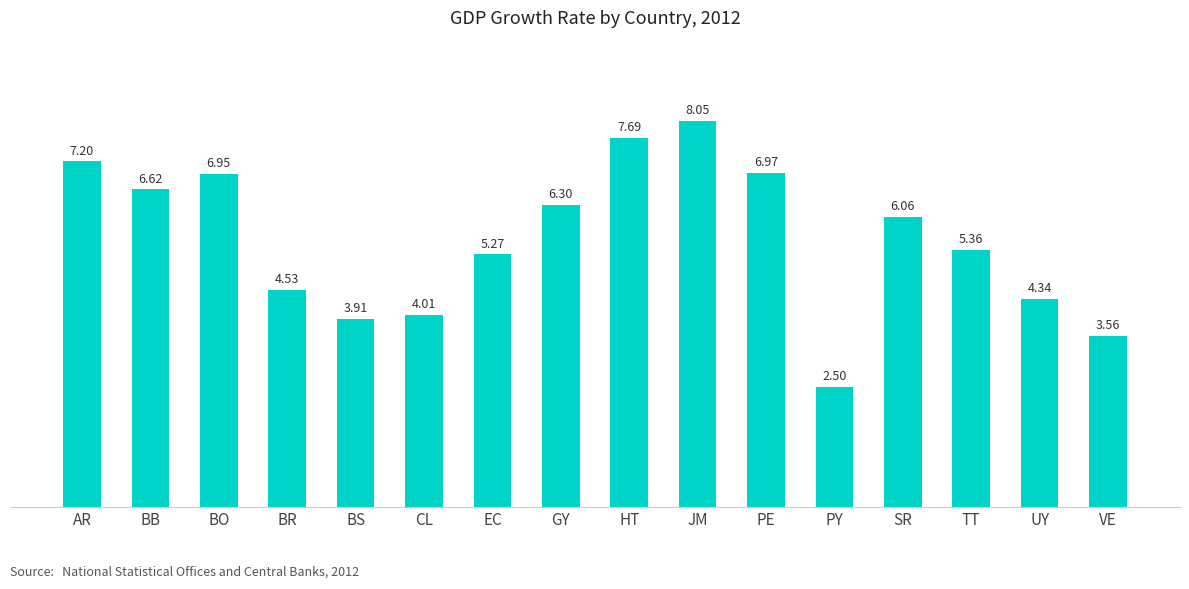

What position from the right is SR?

4